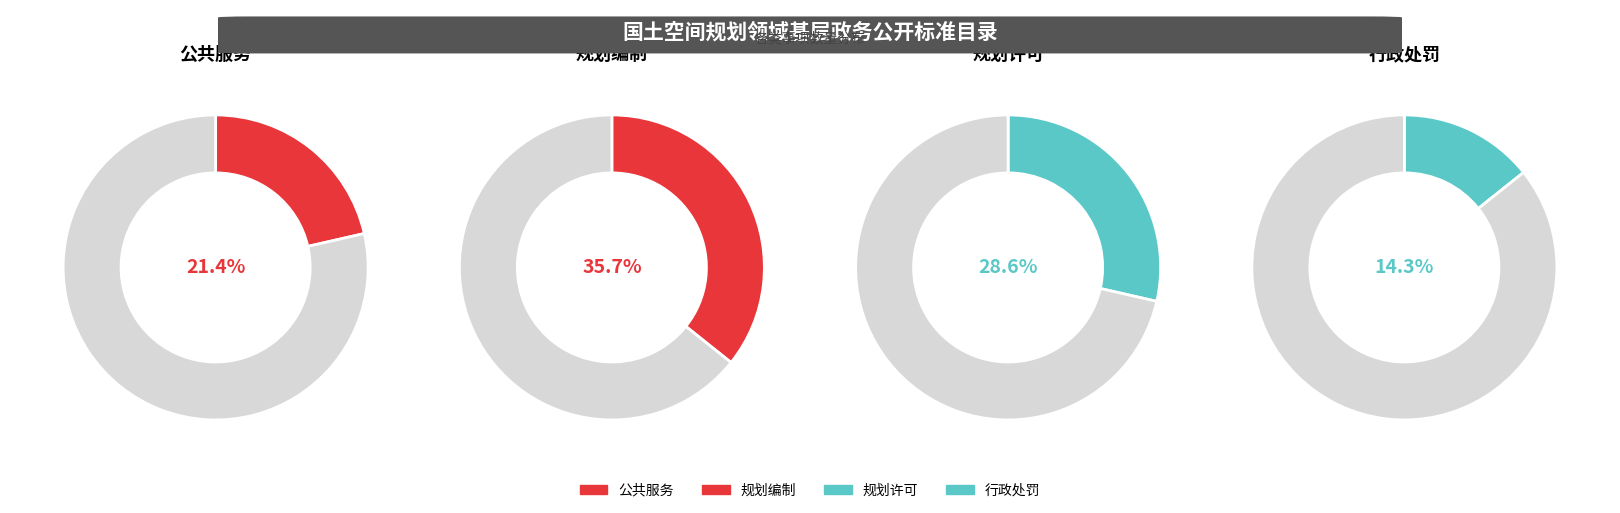

Count the number of slices in the pie.

4